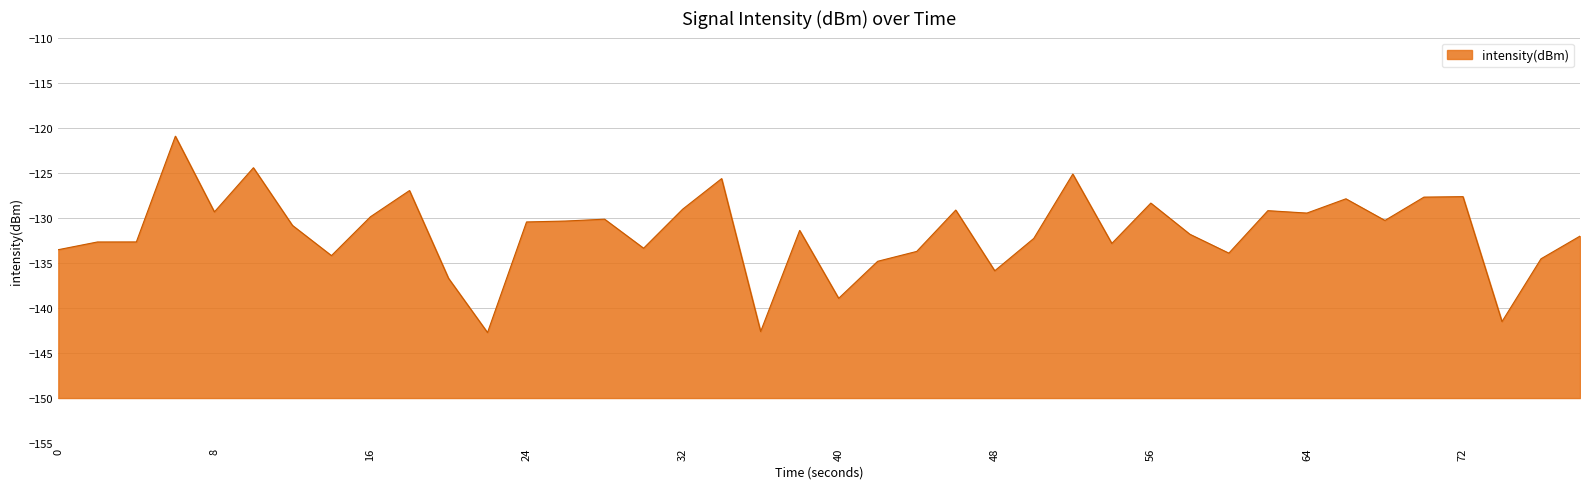

What is the maximum value shown in the chart?

-120.9